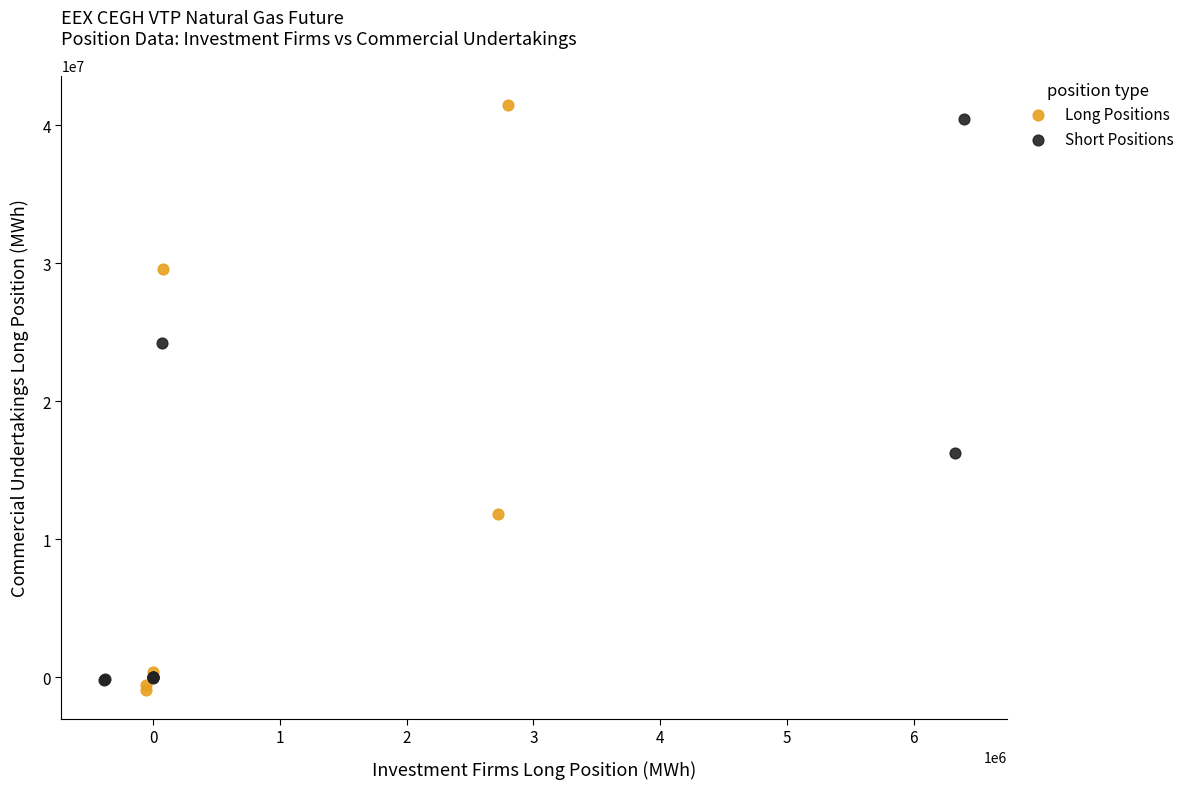

Which series has the largest Y range (max minus min)?

Long Positions